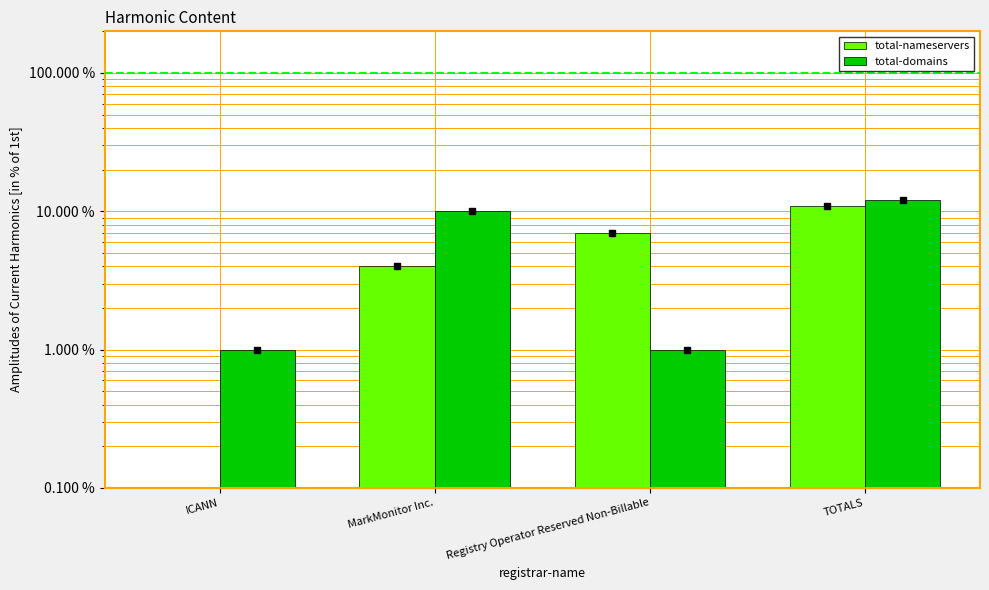

Is it true that total-nameservers equals 6.0 at MarkMonitor Inc.?

False